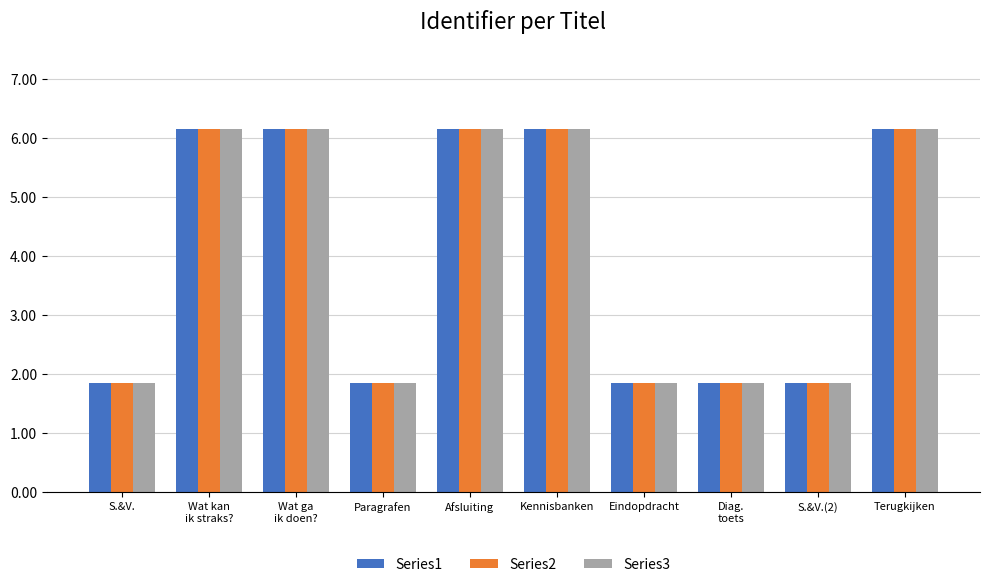

Reading right to left, what are all the values shown in this chart?

Series1: 6.2	1.8	1.8	1.8	6.2	6.2	1.8	6.2	6.2	1.8
Series2: 6.2	1.8	1.8	1.8	6.2	6.2	1.8	6.2	6.2	1.8
Series3: 6.2	1.8	1.8	1.8	6.2	6.2	1.8	6.2	6.2	1.8